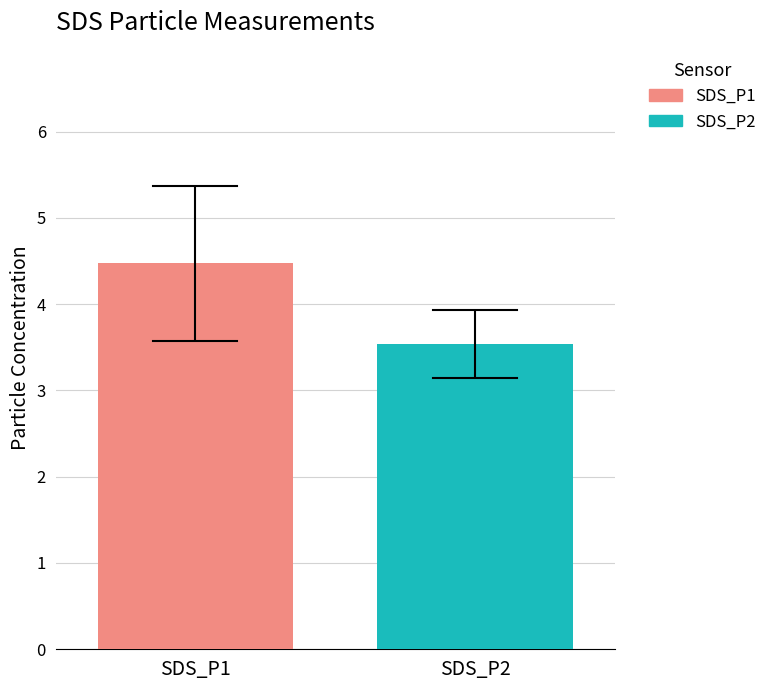

What is the minimum value for SDS_P2?

3.5